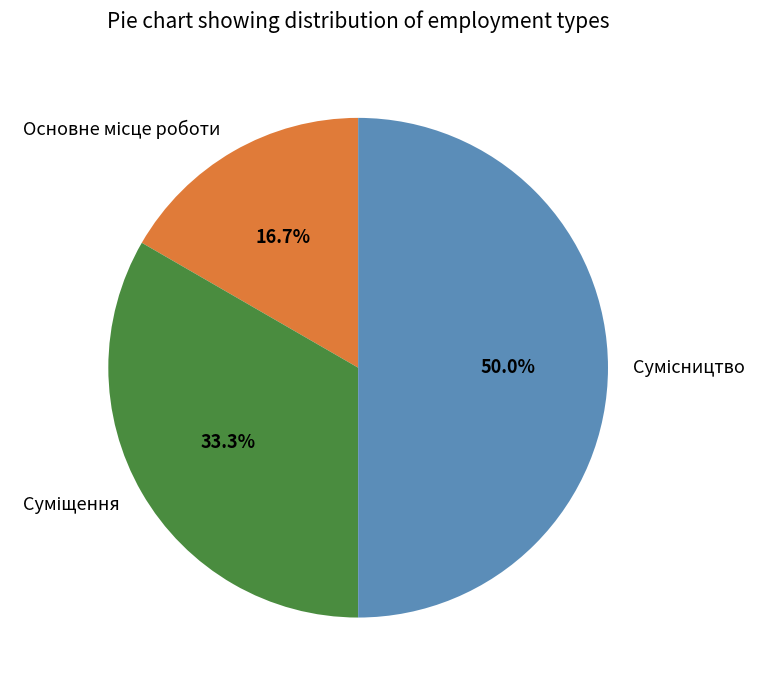

To the nearest percent, what is the average slice percentage?

33%